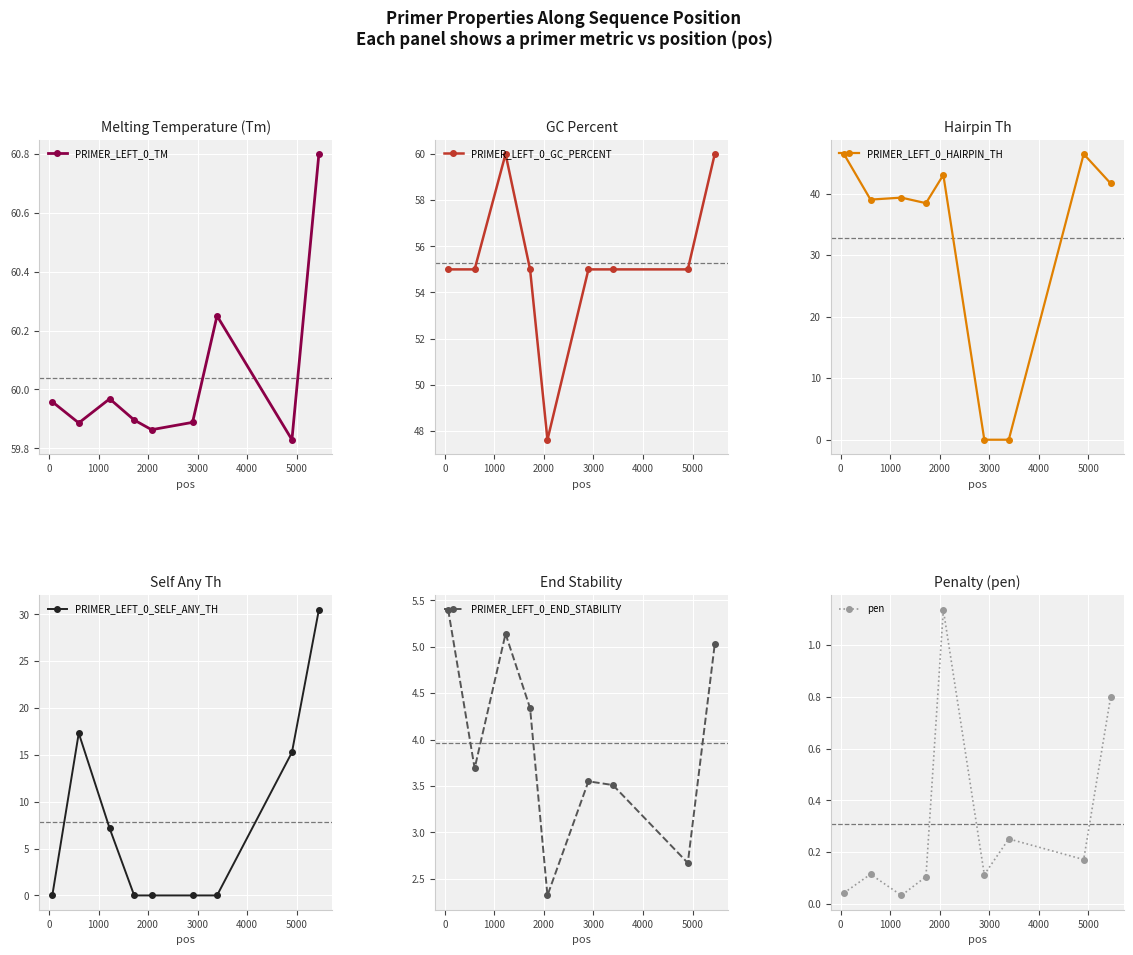

What is the difference between the maximum and minimum values in the PRIMER_LEFT_0_HAIRPIN_TH series?

46.4